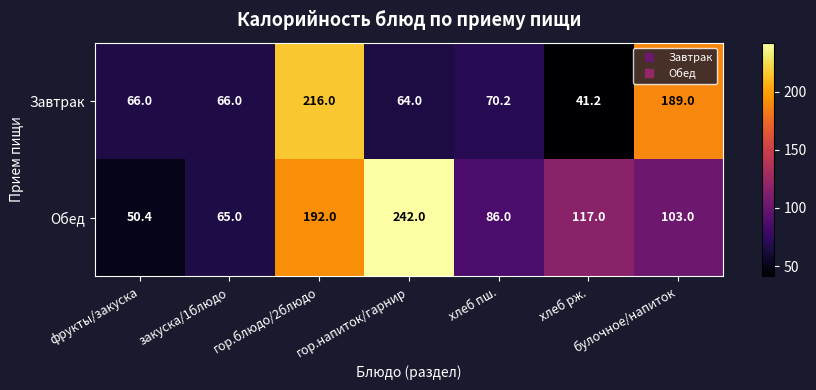

At which label does Обед first exceed 103?

гор.блюдо/2блюдо